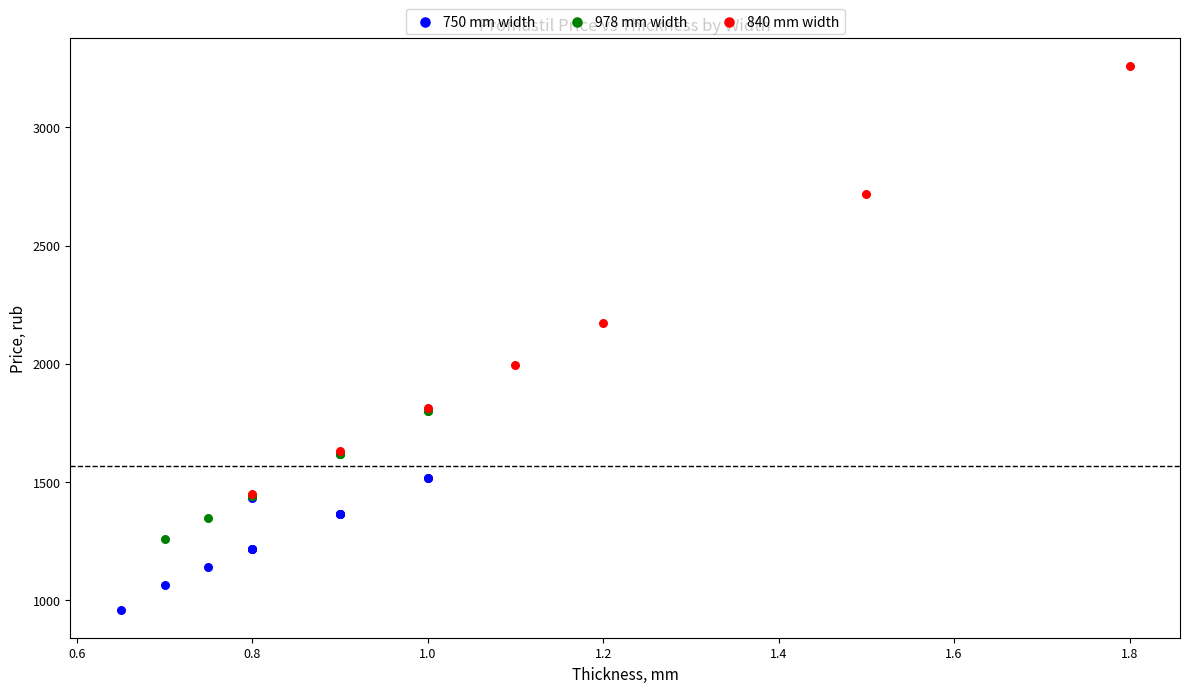

Which series contains the highest Y value?

840 mm width